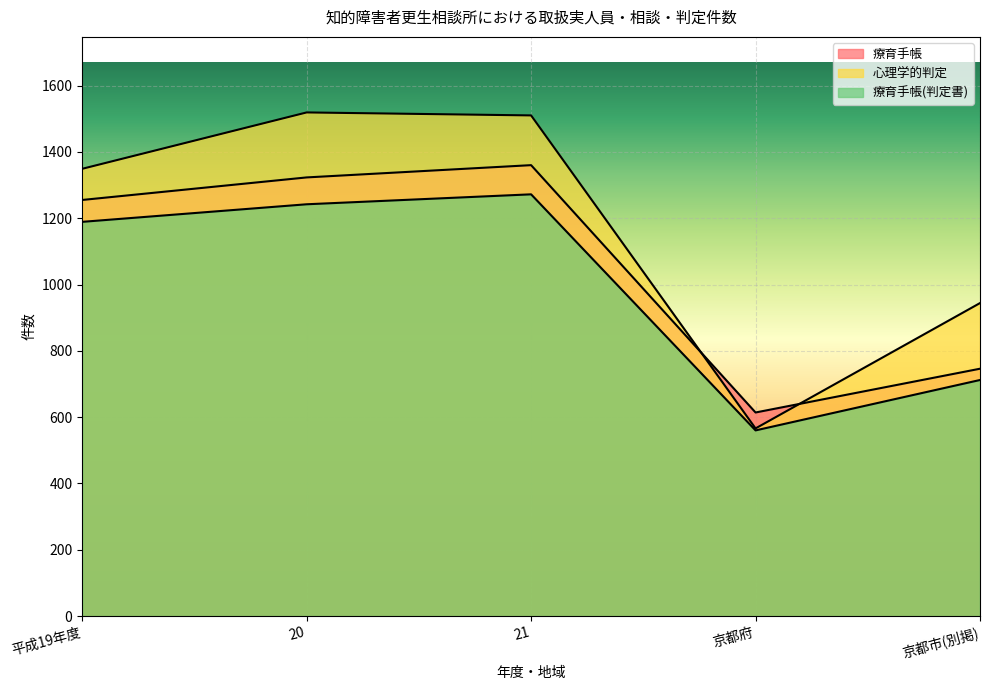

What is the difference between the highest and lowest values at 21?

238